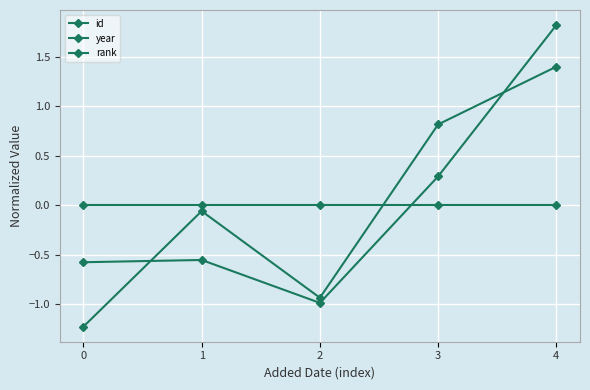

Between which two adjacent categories do rank and year first intersect?

2 and 3